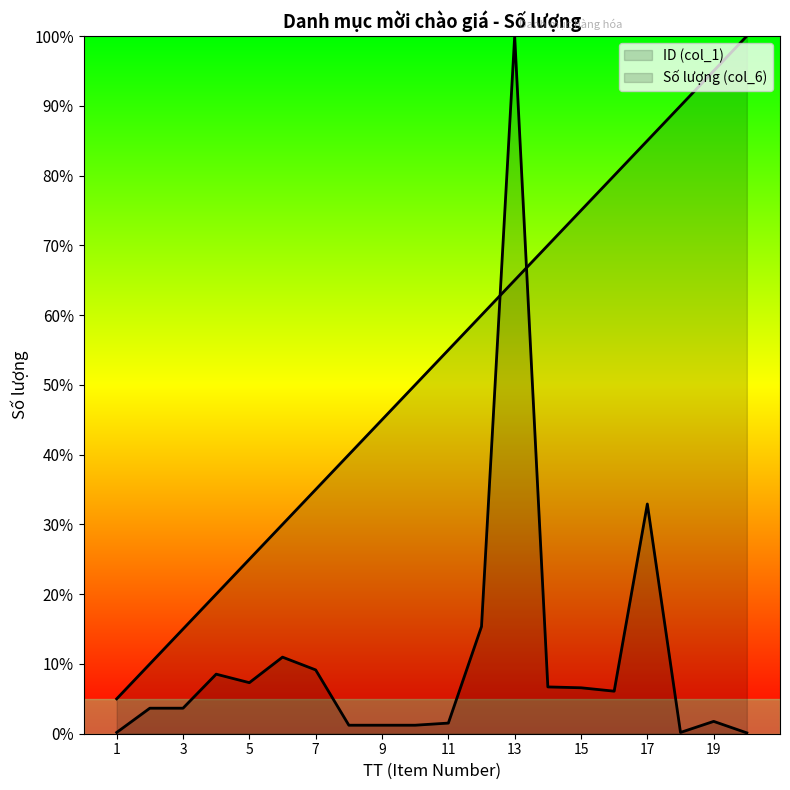

True or false: ID (col_1) has a value of 1.4 at 16.

False